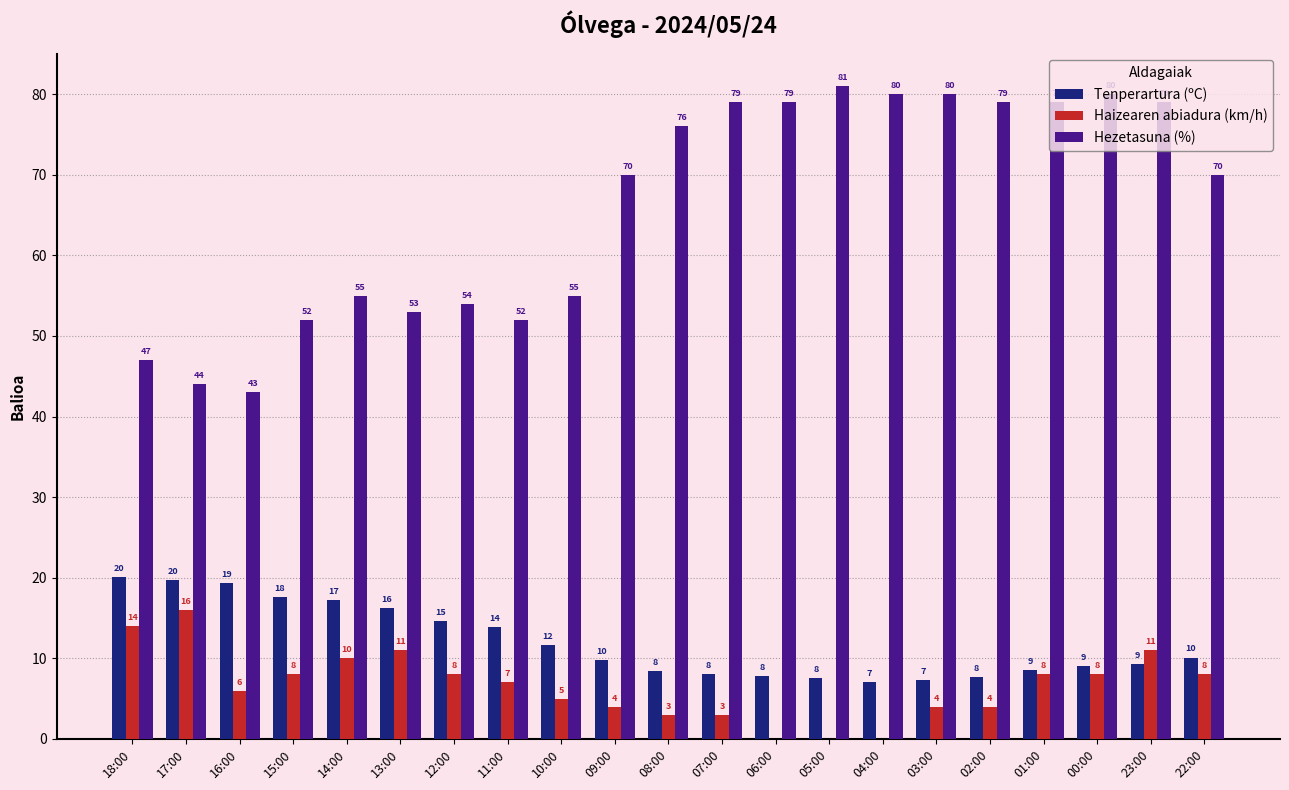

What are all the series names shown in the legend?

Tenperartura (ºC), Haizearen abiadura (km/h), Hezetasuna (%)